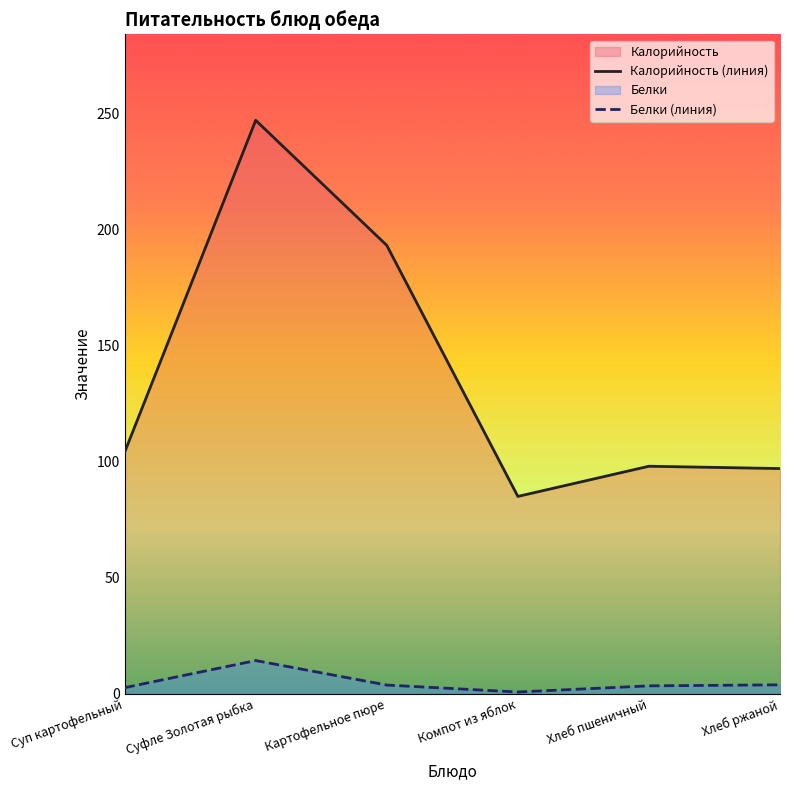

Is it true that Калорийность (линия) equals 193.1 at Картофельное пюре?

True